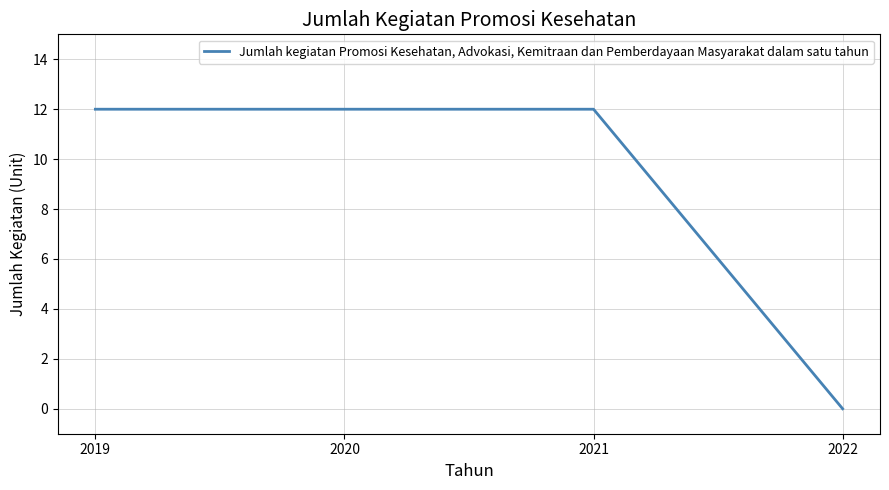

What is the greatest value displayed?

12